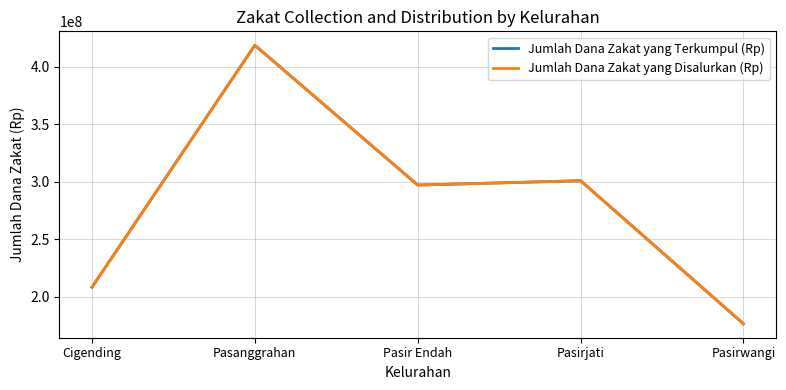

Reading left to right, extract all data points from this chart.

Jumlah Dana Zakat yang Terkumpul (Rp): Cigending=208320000	Pasanggrahan=418920000	Pasir Endah=297240000	Pasirjati=301005000	Pasirwangi=176490000
Jumlah Dana Zakat yang Disalurkan (Rp): Cigending=208320000	Pasanggrahan=418920000	Pasir Endah=297240000	Pasirjati=301005000	Pasirwangi=176490000